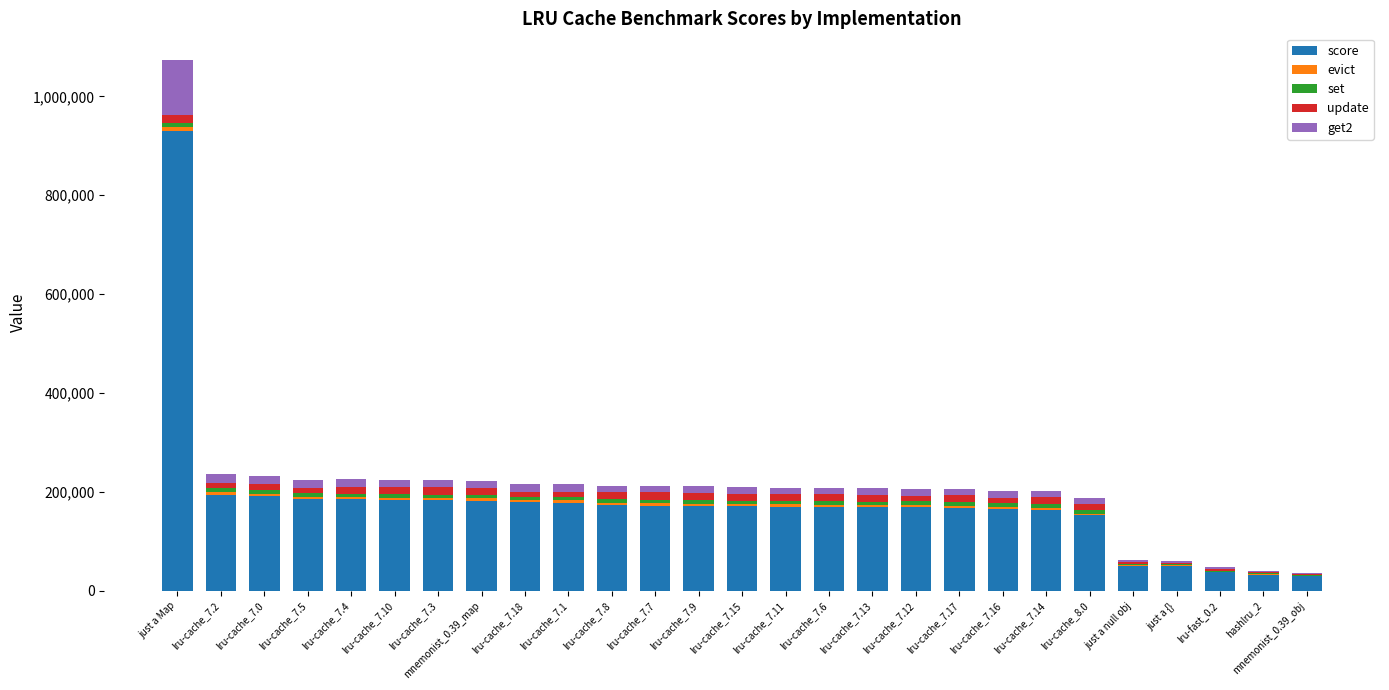

Which category has the highest value in the score series?

just a Map